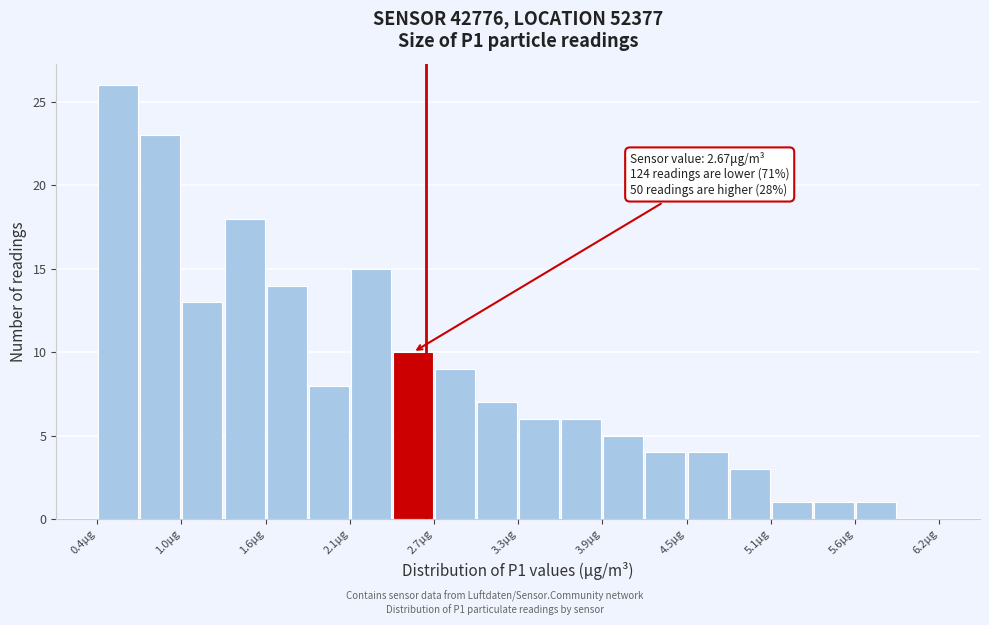

Read against the x-axis, roughly where is the centre of the tallest bar?

0.5